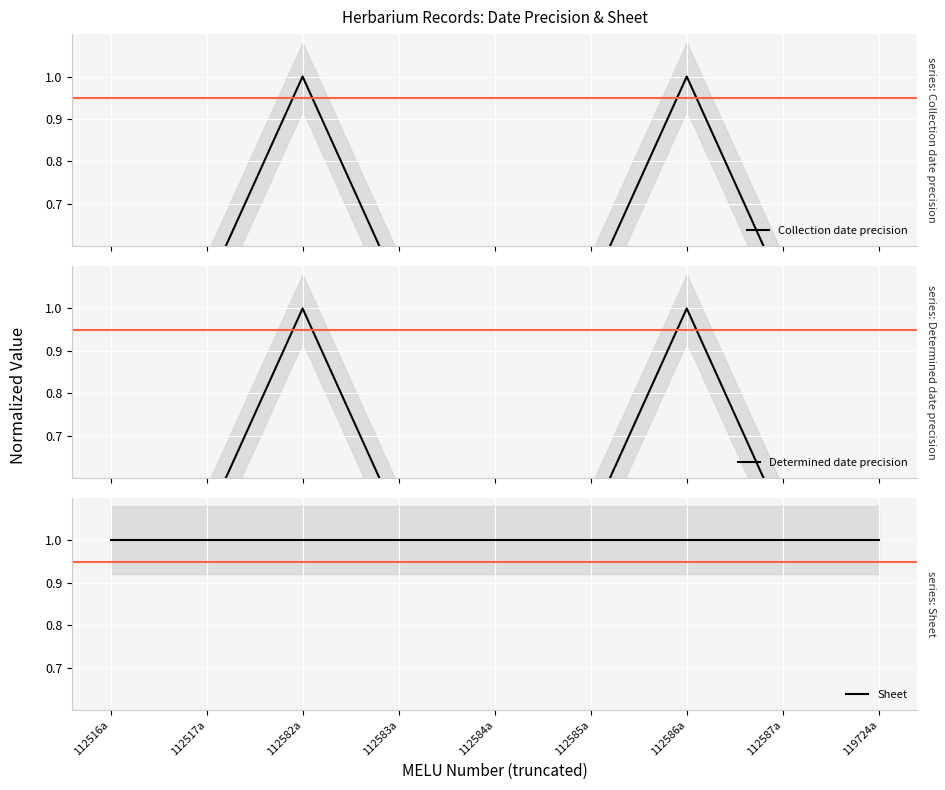

True or false: Determined date precision has more than 0 interior local peaks.

True